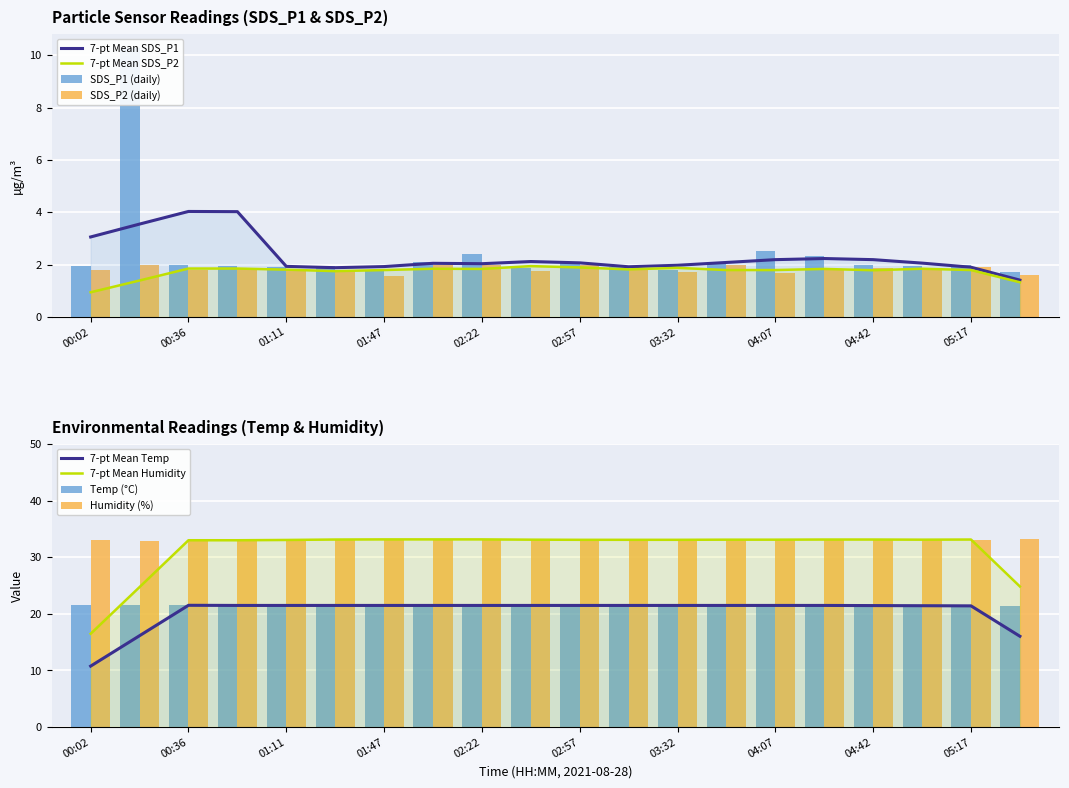

What is the total value across all series at 04:07?

58.9